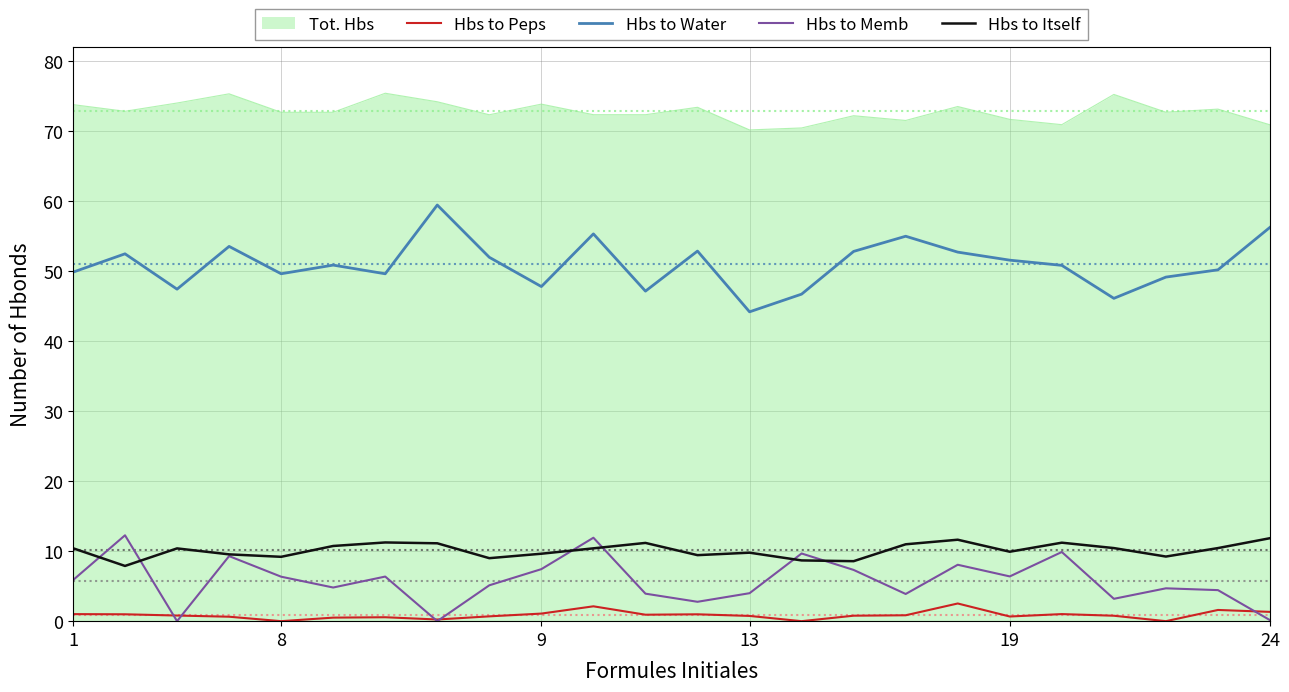

Count the number of categories in the chart.

24